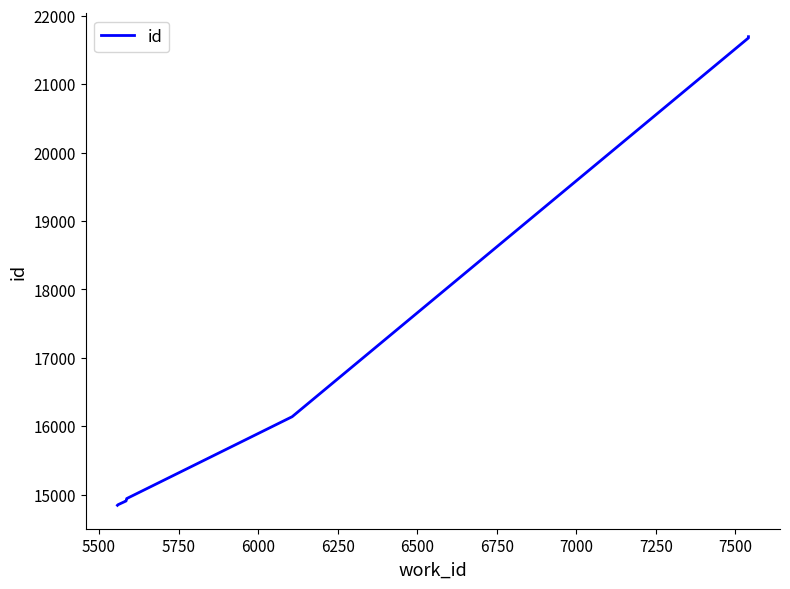

What is the sum of the values at 5500 and 7500?

36547